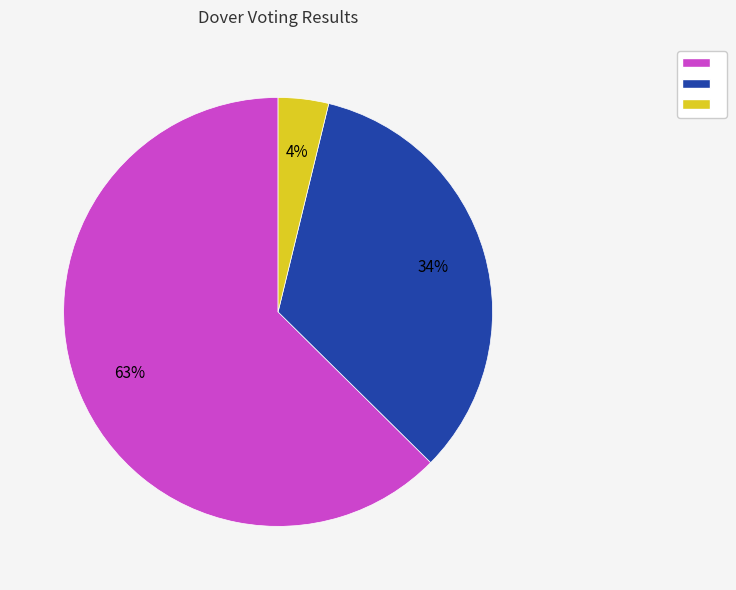

Is there a majority slice in this chart?

Yes